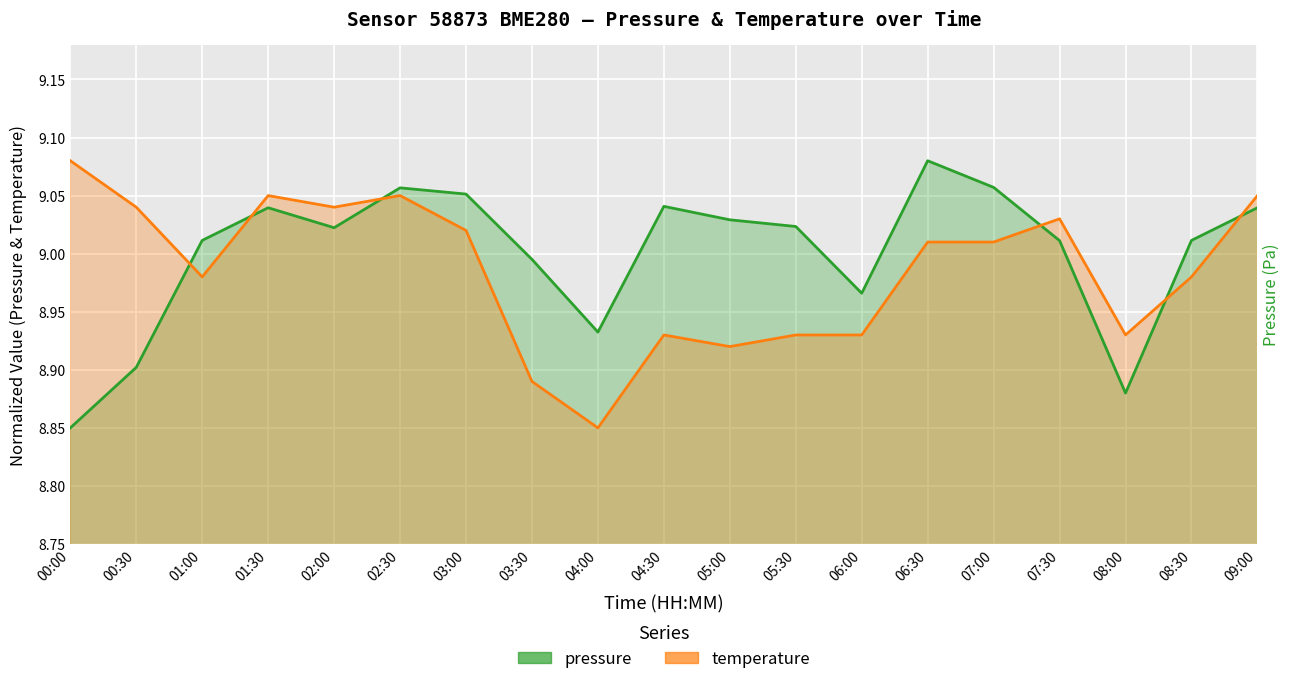

True or false: temperature and pressure cross at least once.

True